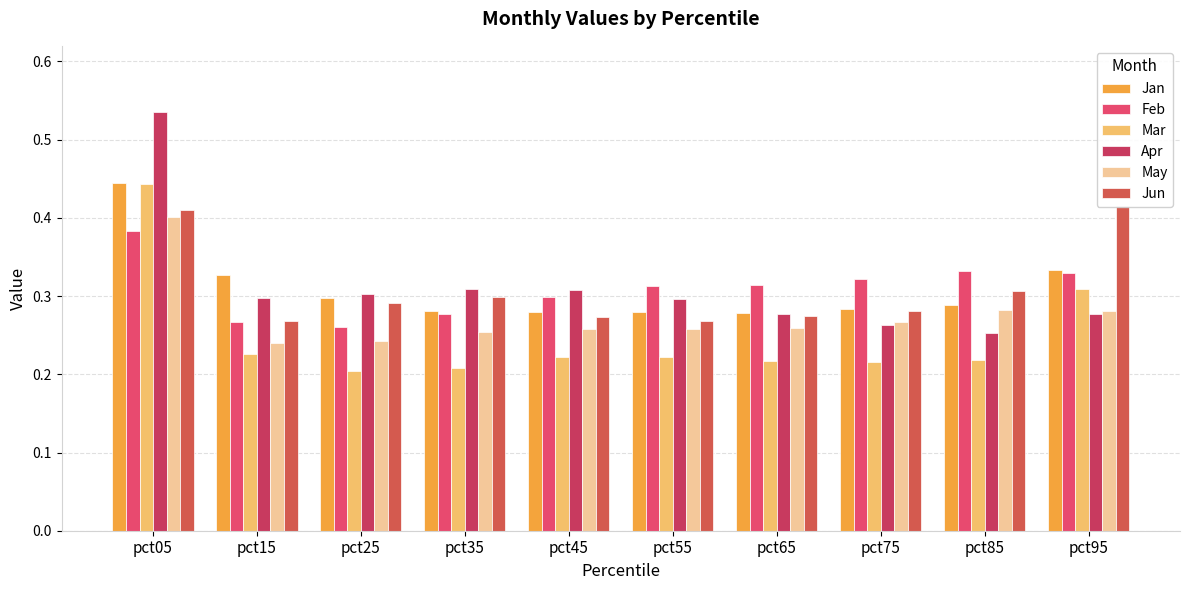

Reading left to right, list all the values displayed in this chart.

Jan: pct05=0.4	pct15=0.3	pct25=0.3	pct35=0.3	pct45=0.3	pct55=0.3	pct65=0.3	pct75=0.3	pct85=0.3	pct95=0.3
Feb: pct05=0.4	pct15=0.3	pct25=0.3	pct35=0.3	pct45=0.3	pct55=0.3	pct65=0.3	pct75=0.3	pct85=0.3	pct95=0.3
Mar: pct05=0.4	pct15=0.2	pct25=0.2	pct35=0.2	pct45=0.2	pct55=0.2	pct65=0.2	pct75=0.2	pct85=0.2	pct95=0.3
Apr: pct05=0.5	pct15=0.3	pct25=0.3	pct35=0.3	pct45=0.3	pct55=0.3	pct65=0.3	pct75=0.3	pct85=0.3	pct95=0.3
May: pct05=0.4	pct15=0.2	pct25=0.2	pct35=0.3	pct45=0.3	pct55=0.3	pct65=0.3	pct75=0.3	pct85=0.3	pct95=0.3
Jun: pct05=0.4	pct15=0.3	pct25=0.3	pct35=0.3	pct45=0.3	pct55=0.3	pct65=0.3	pct75=0.3	pct85=0.3	pct95=0.4